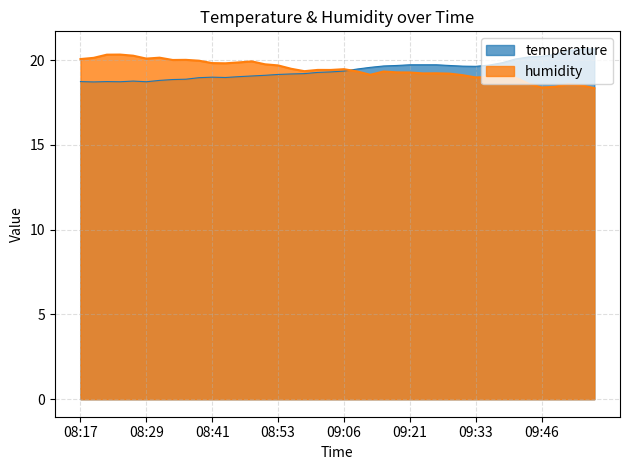

Which has a higher value, 08:58 or 09:33?

09:33